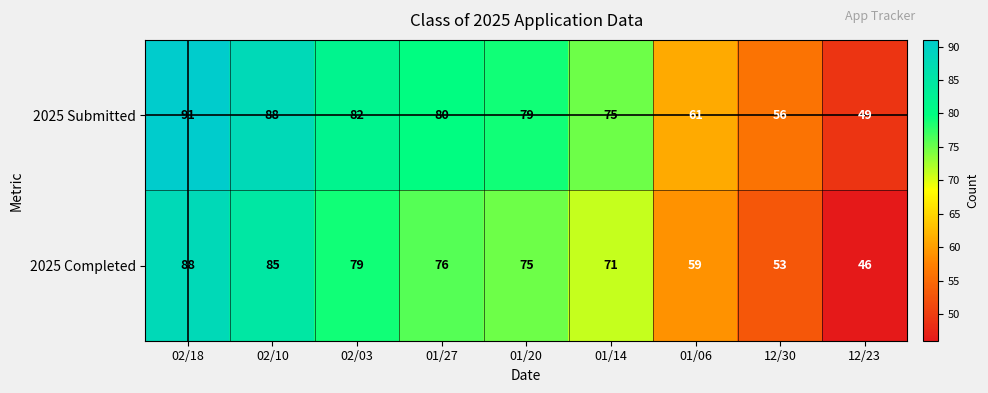

Rank the series by their maximum value, from highest to lowest.

2025 Submitted, 2025 Completed